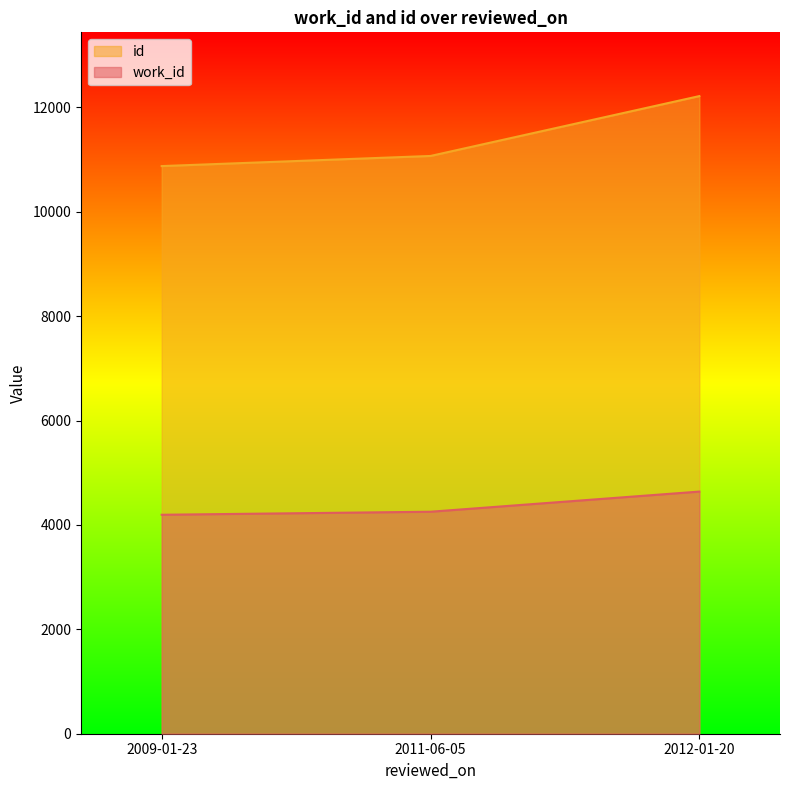

Reading left to right, extract all data points from this chart.

work_id: 2009-01-23=4195	2011-06-05=4253	2012-01-20=4639
id: 2009-01-23=10875	2011-06-05=11069	2012-01-20=12216